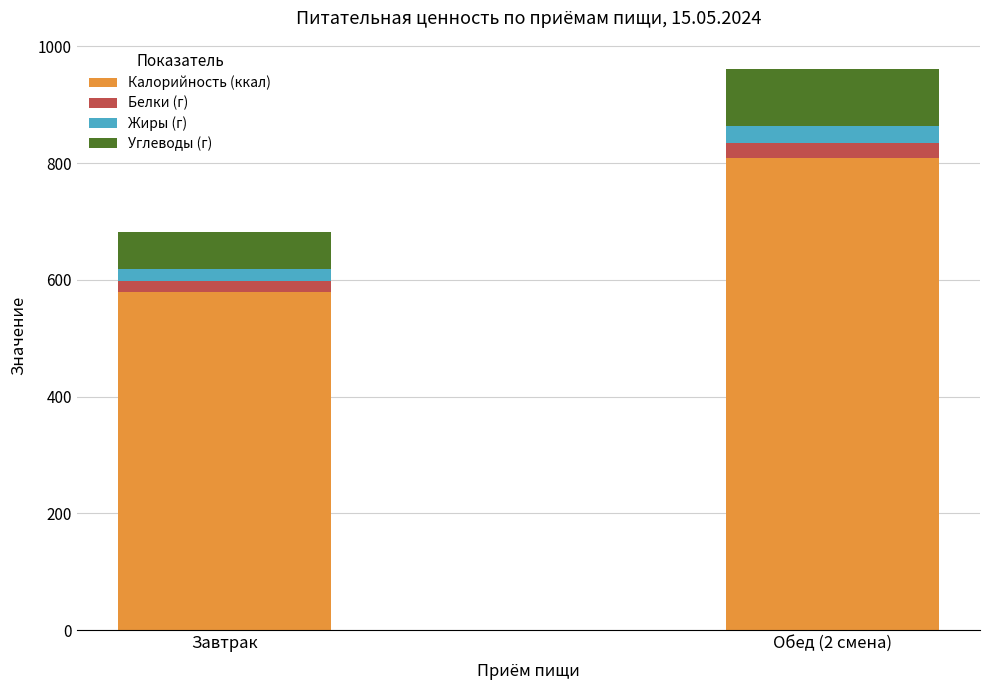

Does the chart contain any negative values?

No